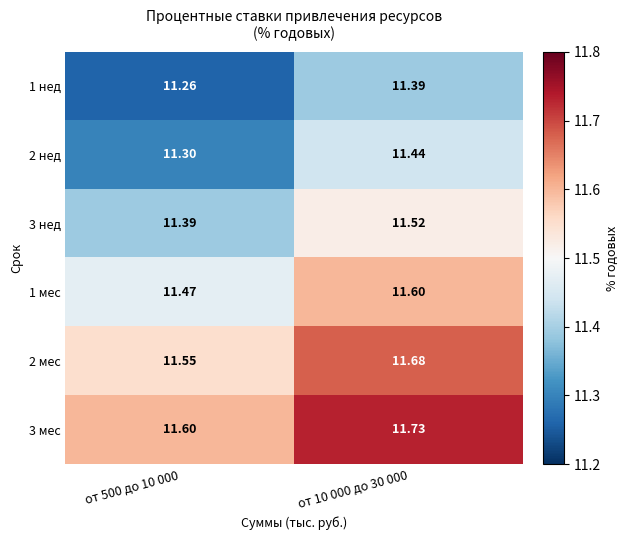

At how many categories does at least one series exceed 11?

2